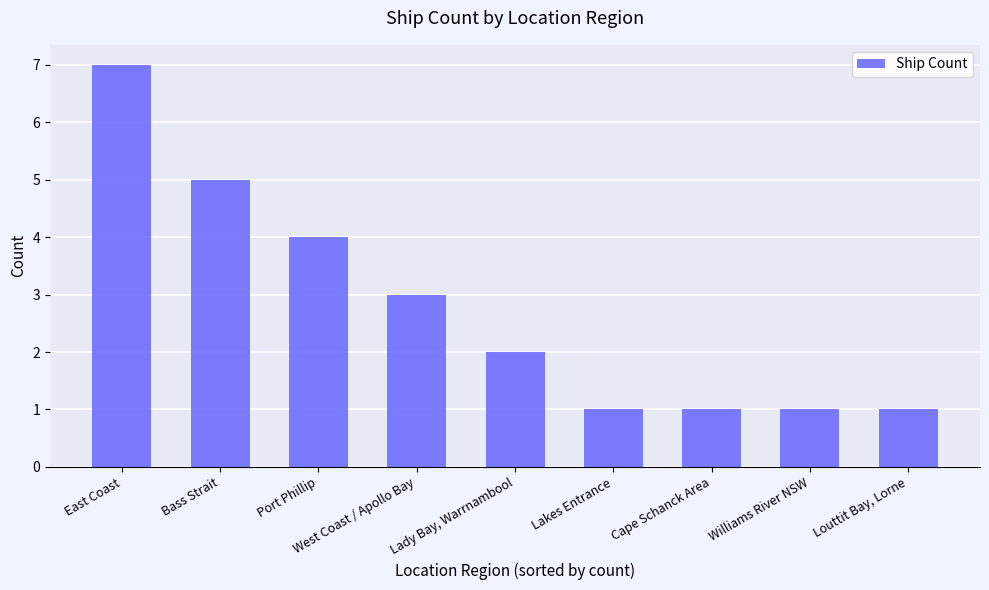

How many values are below 2?

4